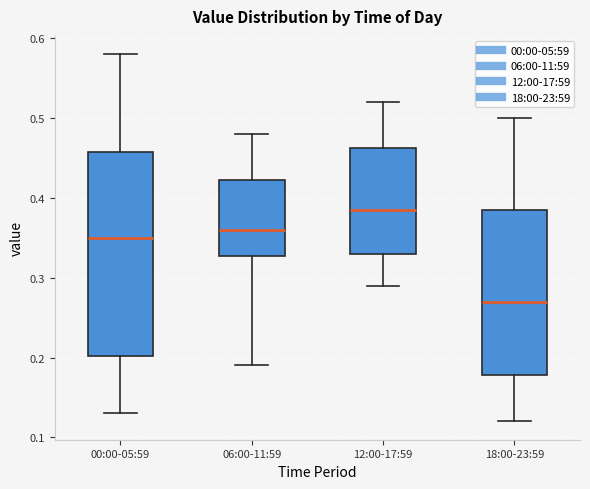

Where does the median line of the box for 12:00-17:59 sit on the y-axis? The values are not printed on the chart, so give them approximately, as read against the axis.

0.39